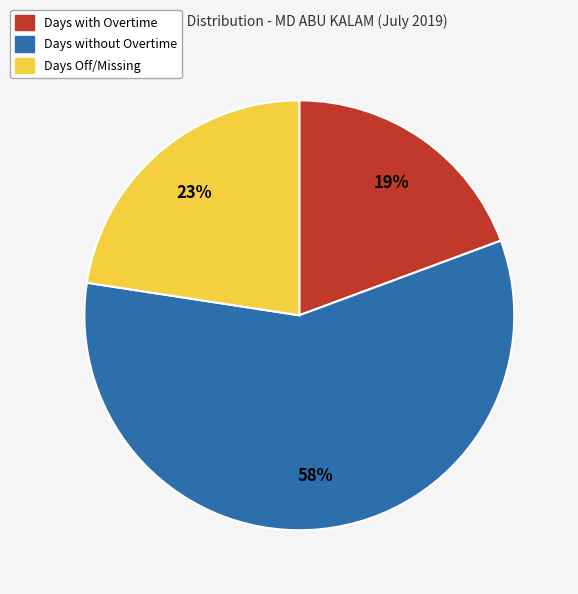

How many segments does this pie chart have?

3